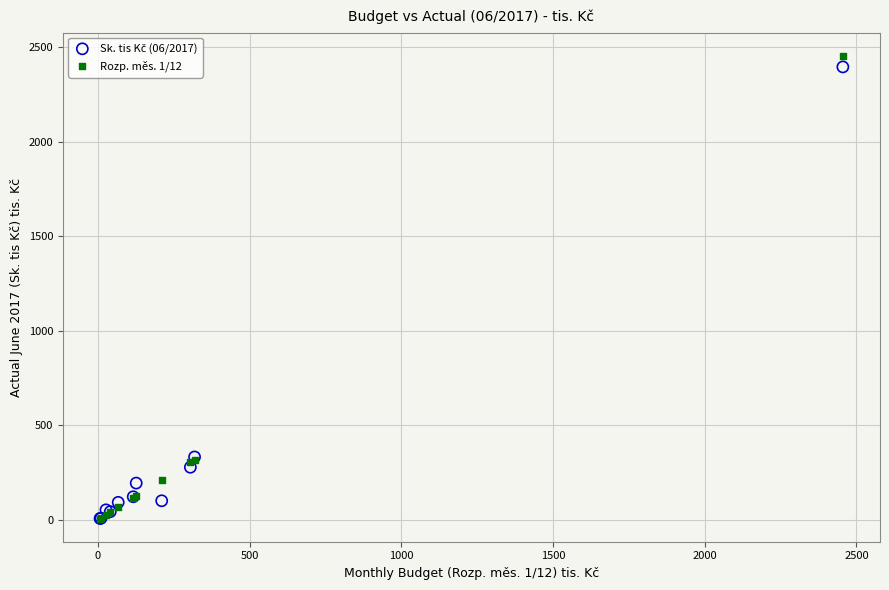

Which series contains the highest Y value?

Rozp. měs. 1/12